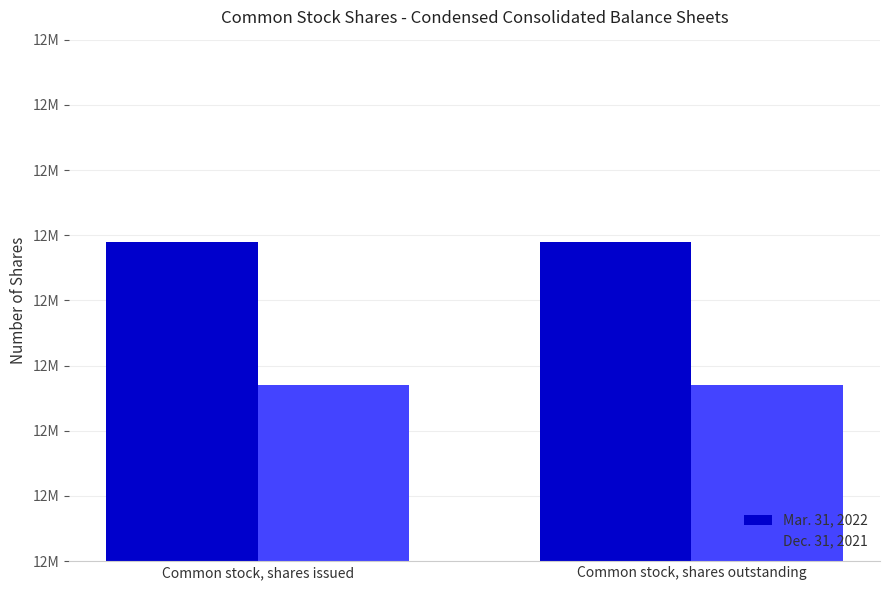

List the series in order of their peak value, lowest first.

Dec. 31, 2021, Mar. 31, 2022